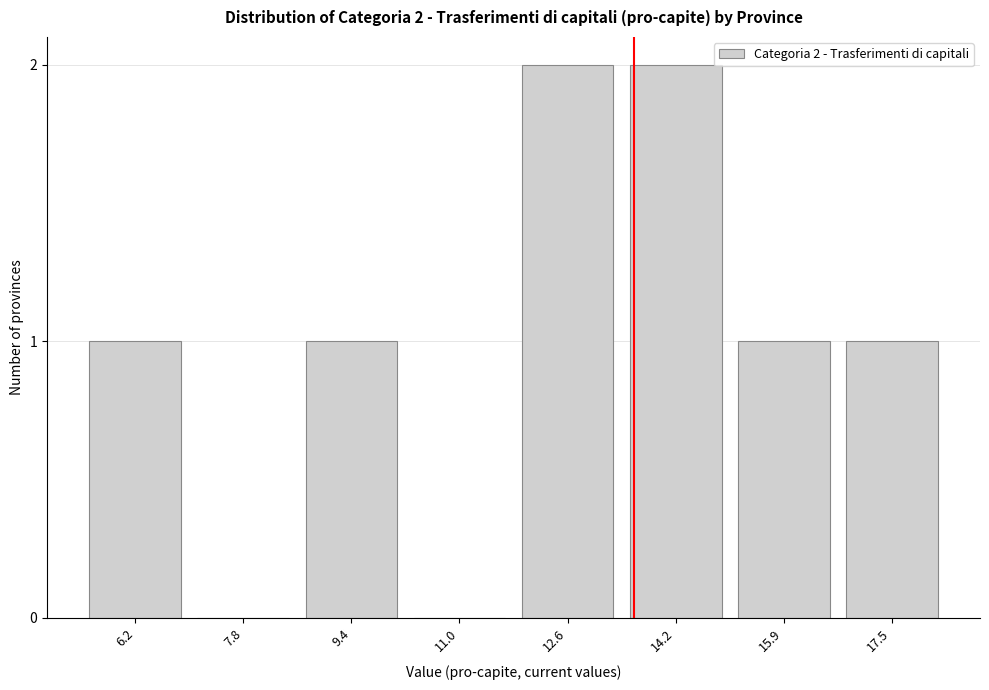

Reading left to right, extract all data points from this chart.

6.2=1	7.8=0	9.4=1	11.0=0	12.6=2	14.2=2	15.9=1	17.5=1